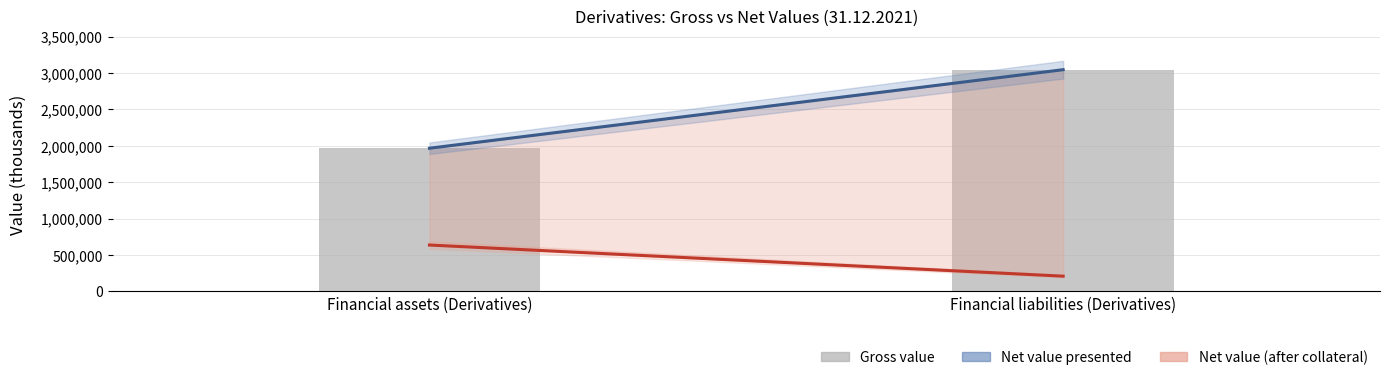

Which series changed the most between Financial assets (Derivatives) and Financial liabilities (Derivatives)?

Net value presented in financial assets/liabilities